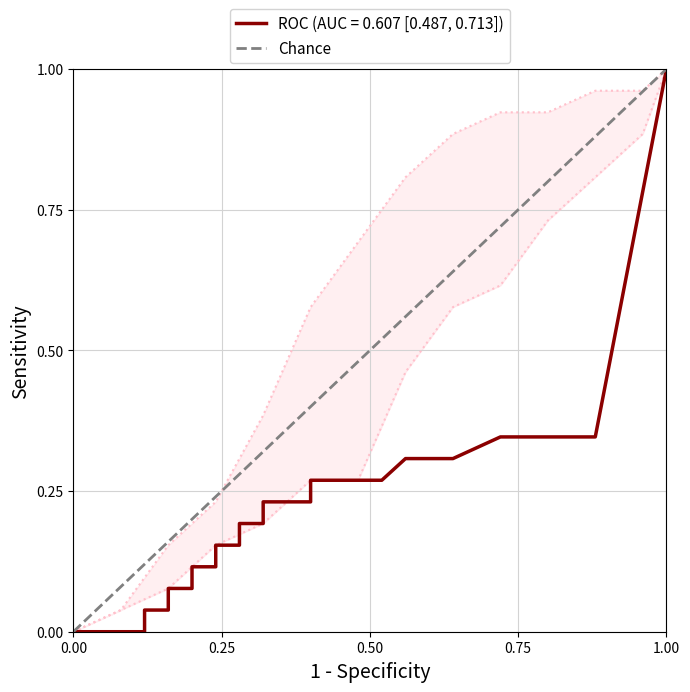

Does the chart have visible grid lines?

Yes